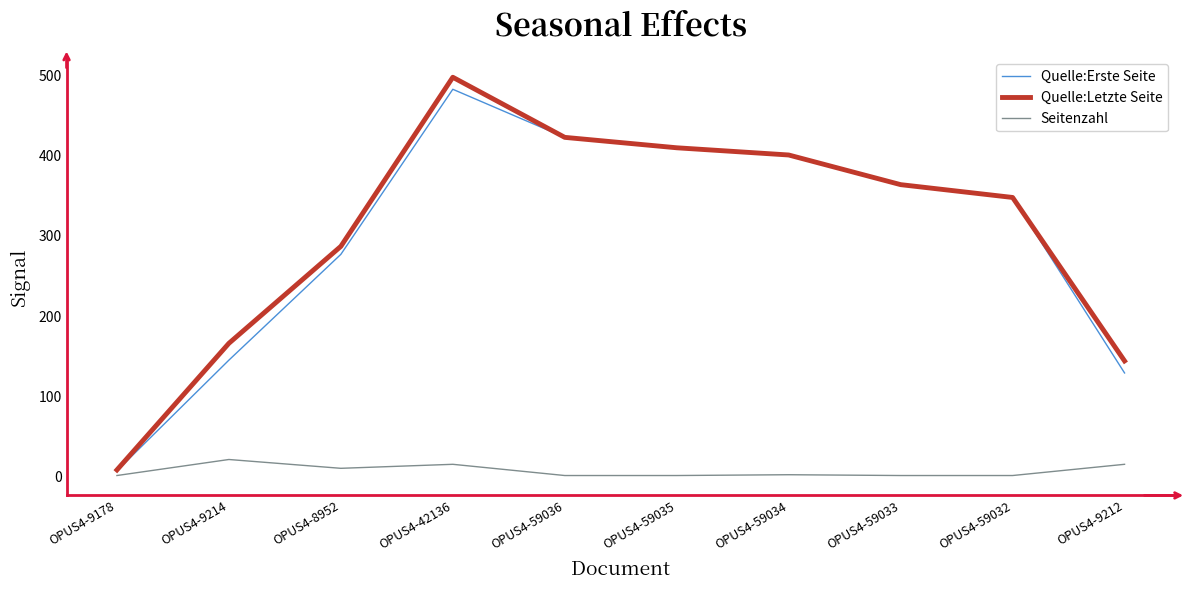

Which series has the widest spread of values?

Quelle:Letzte Seite